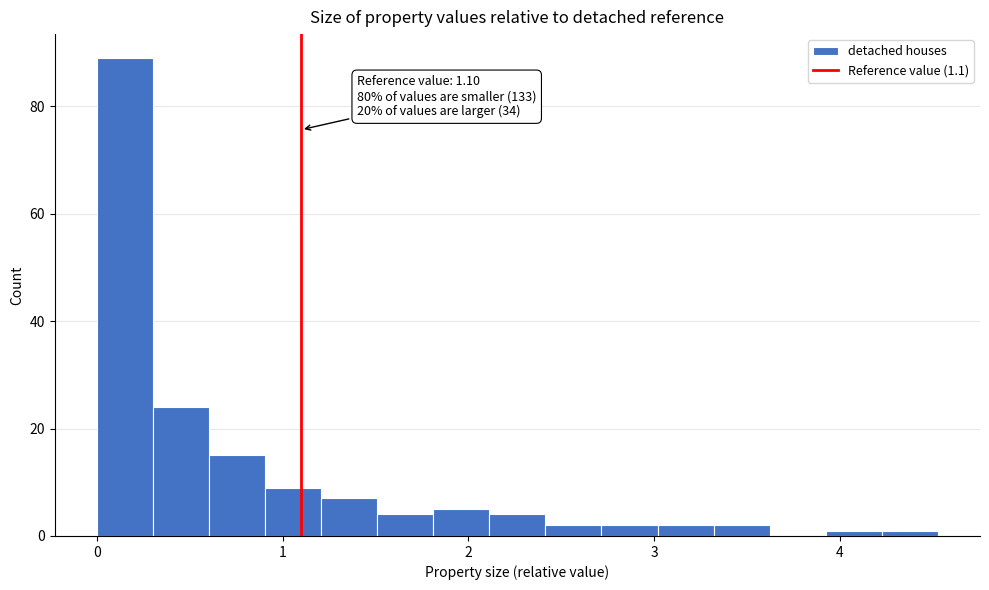

Around what value on the x-axis is the tallest bar? Give the approximate position of its centre, as read against the axis.

0.2